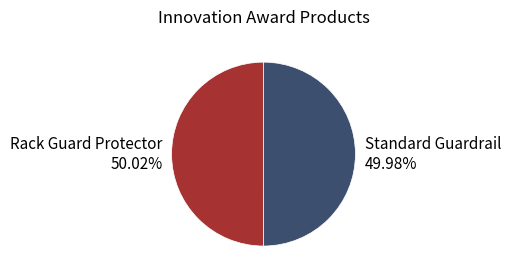

What is the total percentage of Standard Guardrail and Rack Guard Protector?

100.0%